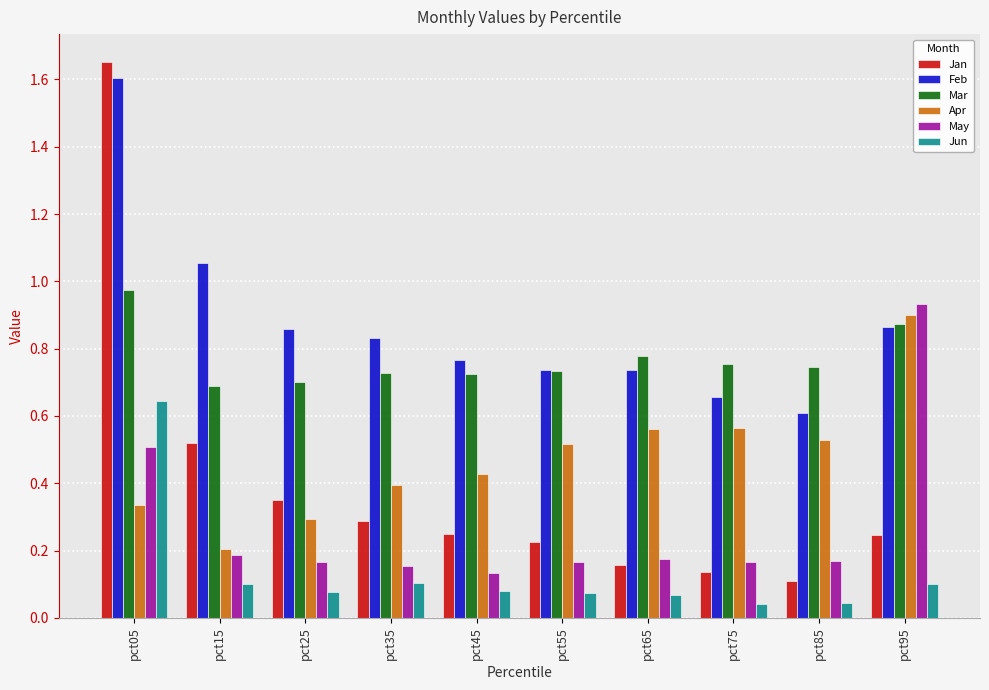

Which series has the largest range (max minus min)?

Jan